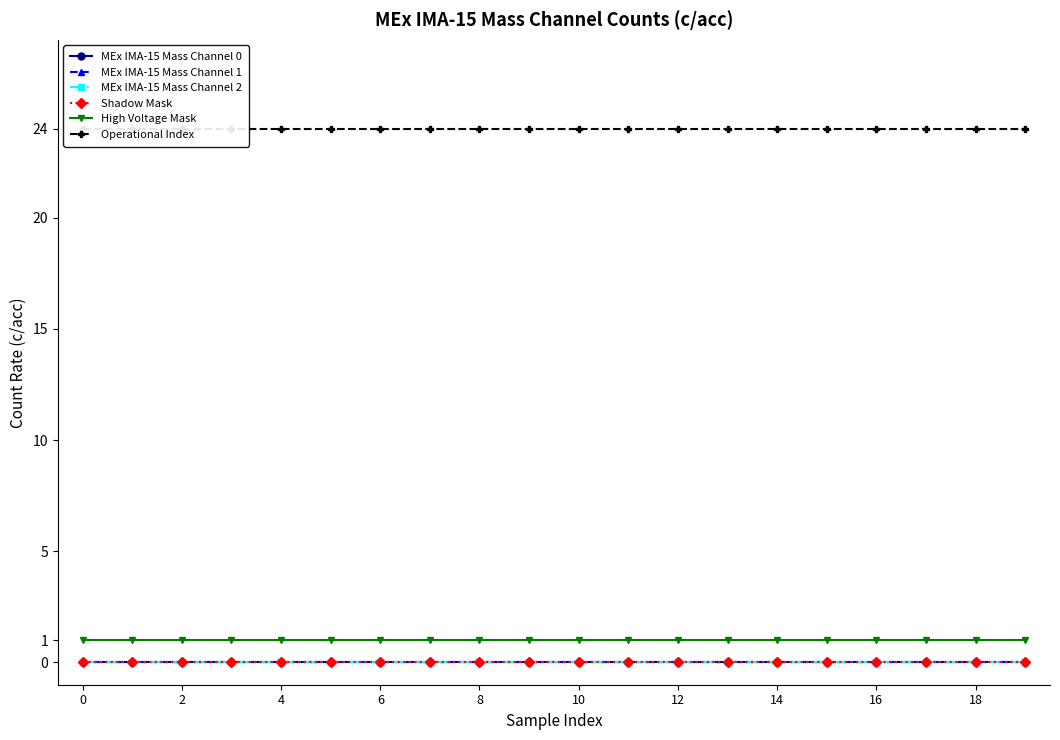

True or false: MEx IMA-15 Mass Channel 0 and High Voltage Mask intersect in this chart.

False